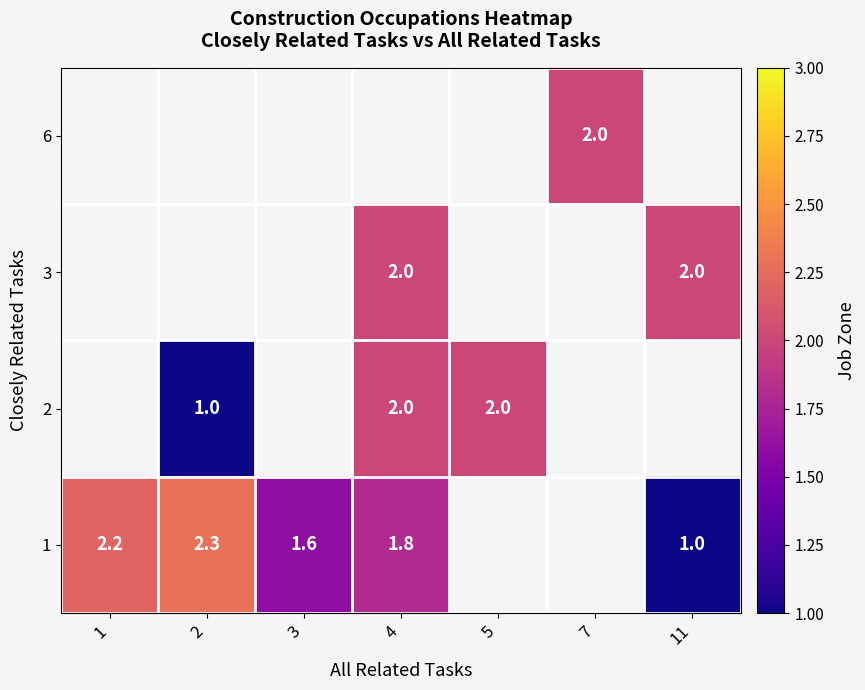

True or false: 3 has a value of 0.9 at 11.

False